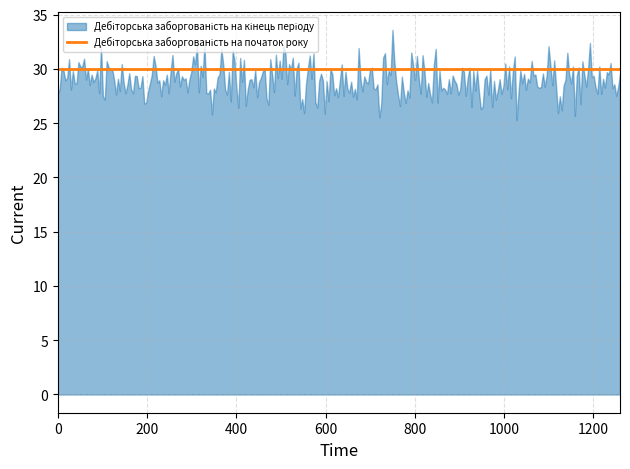

True or false: Дебіторська заборгованість на початок року and Дебіторська заборгованість на кінець періоду intersect in this chart.

False